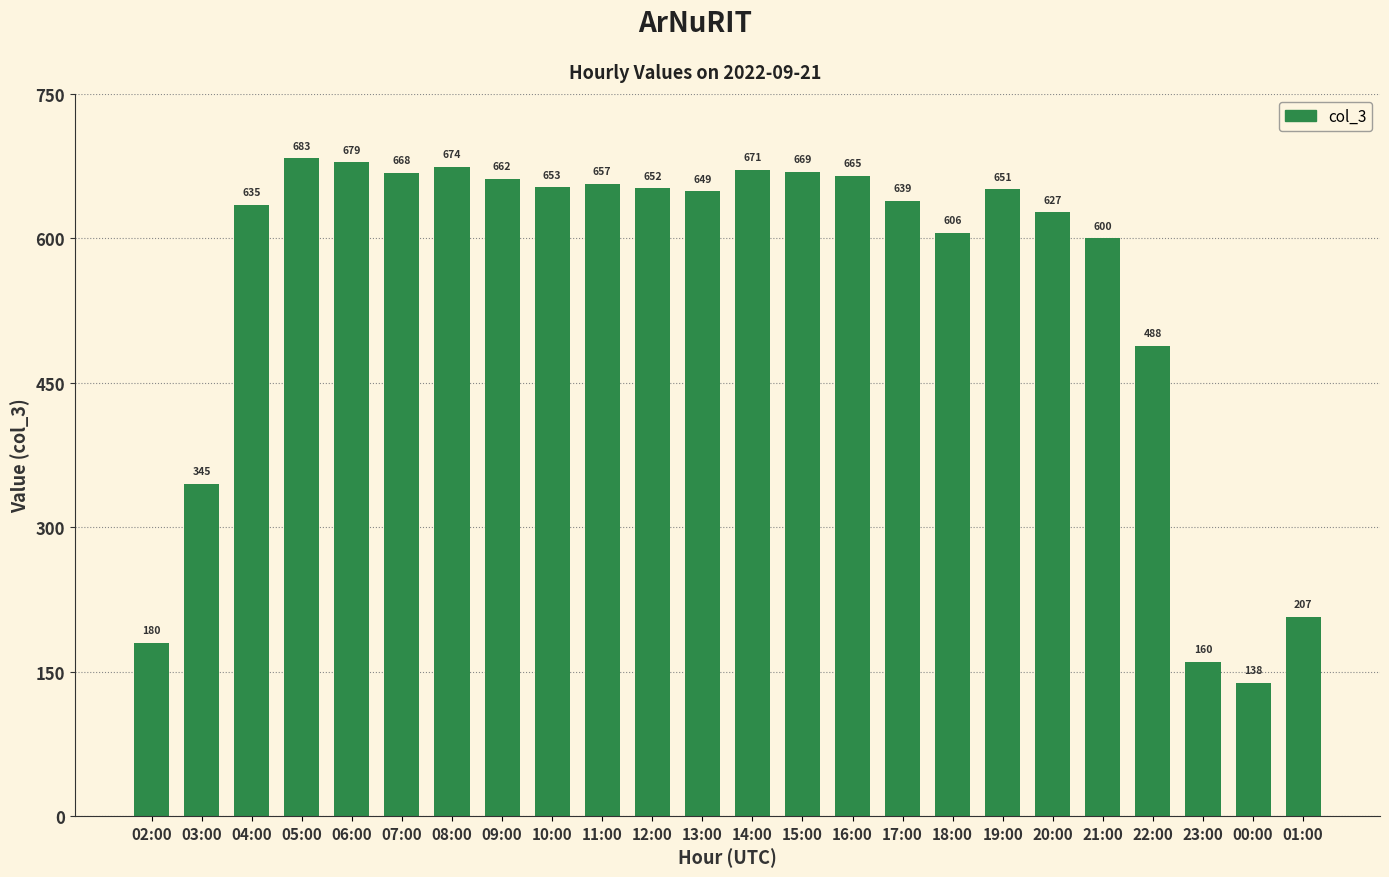

How many data points are less than 651?

12